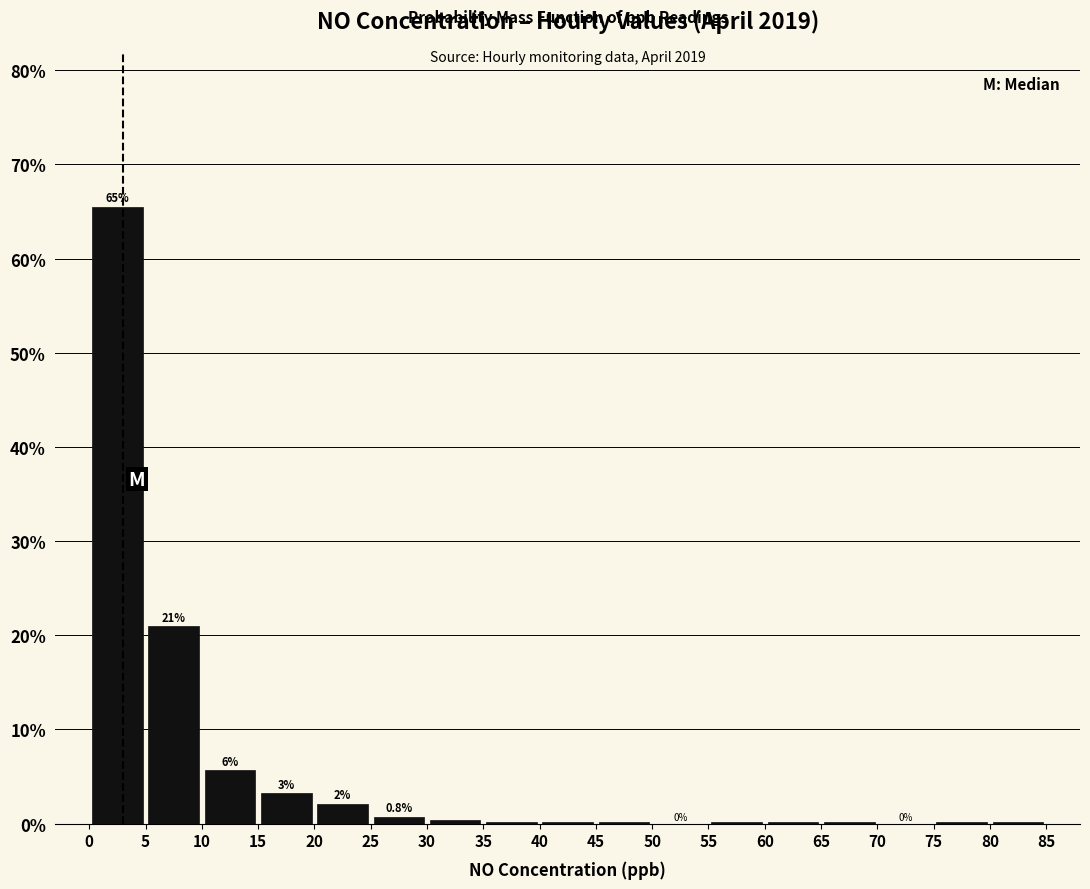

Which range on the x-axis has the tallest bar?

0 to 5